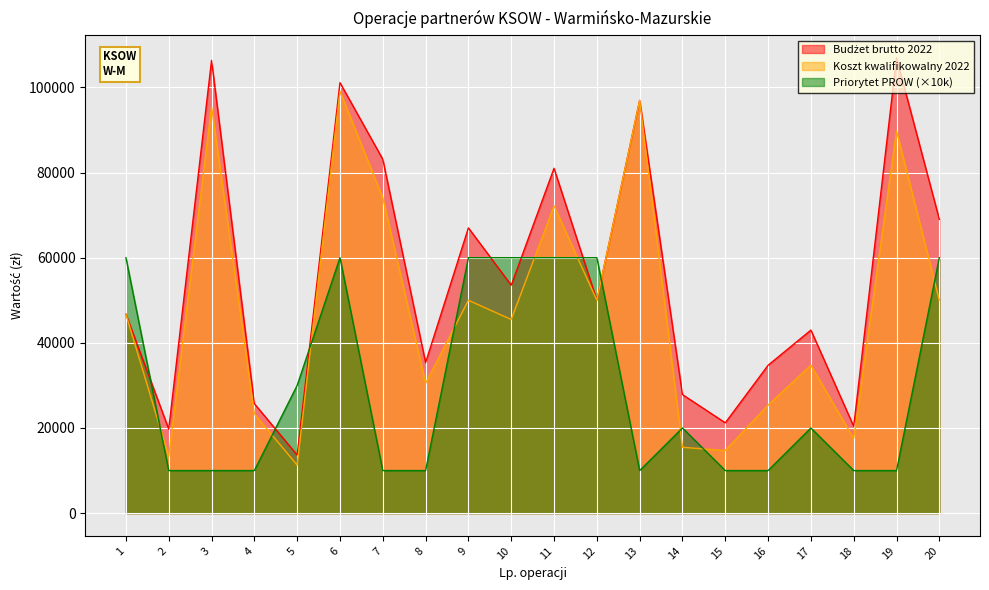

Is it true that Budżet brutto 2022 equals 92394.8 at 10?

False